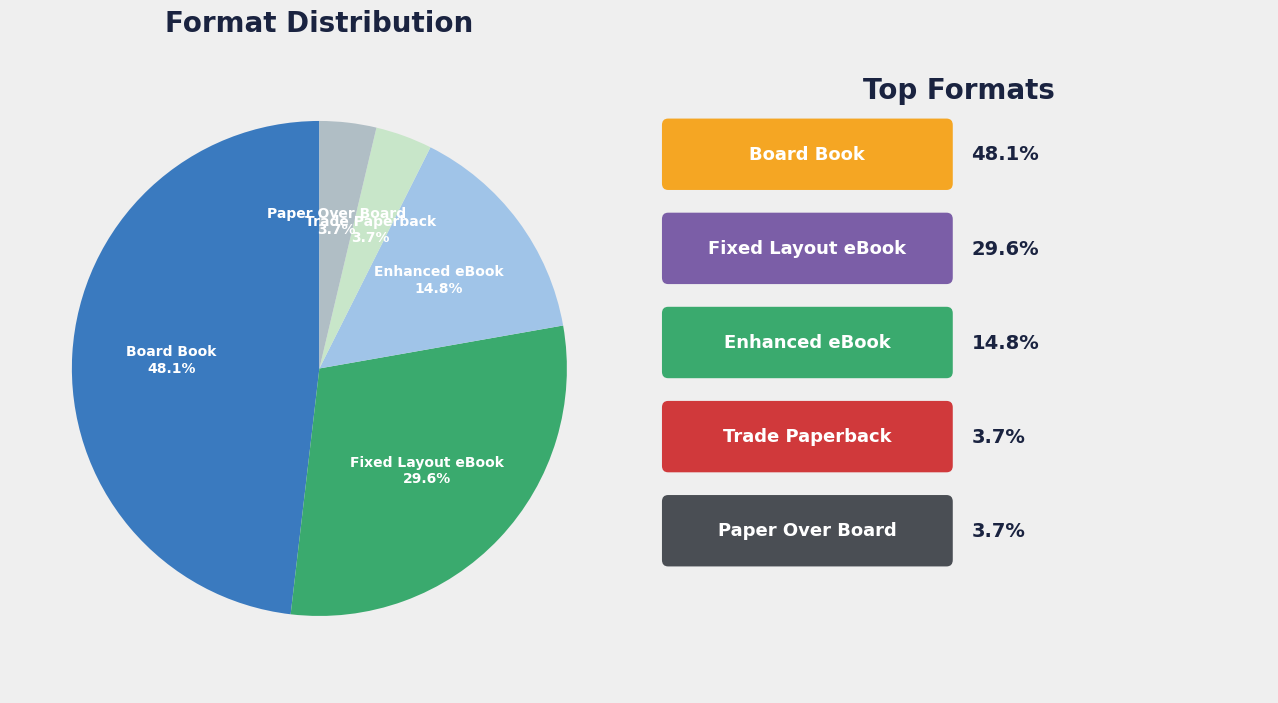

To the nearest percent, what percentage of the pie is Board Book?

48%